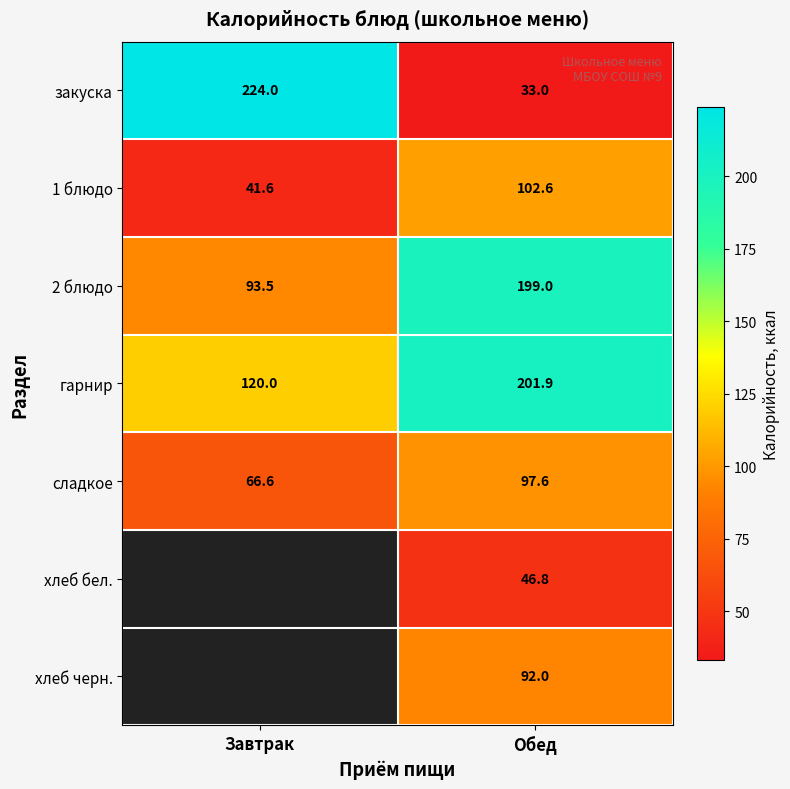

True or false: гарнир has a value of 284.2 at Обед.

False